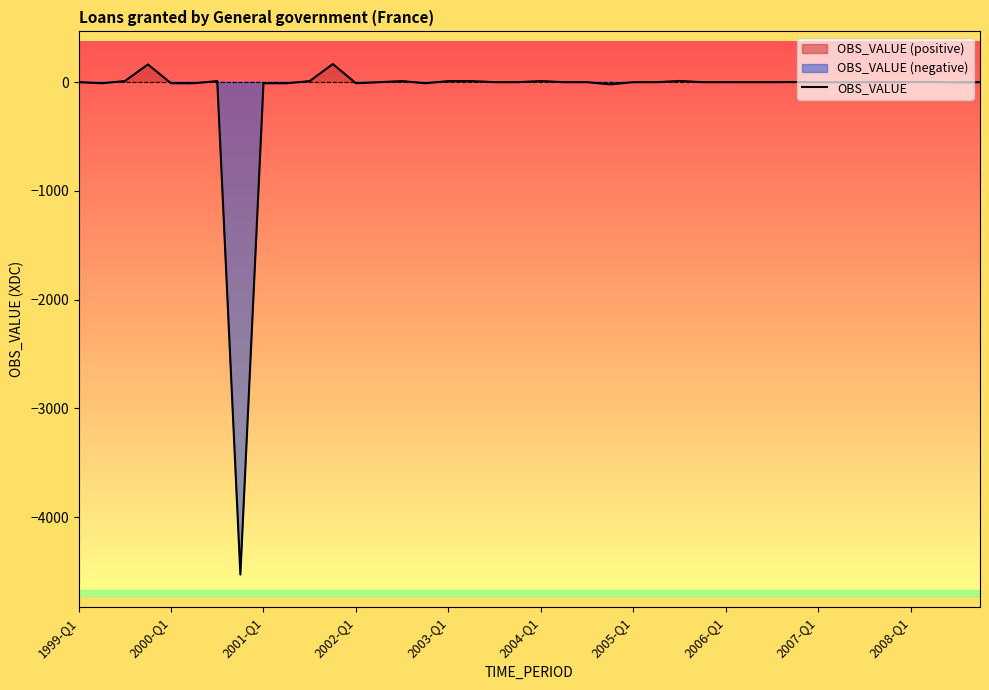

How many values are below zero?

12